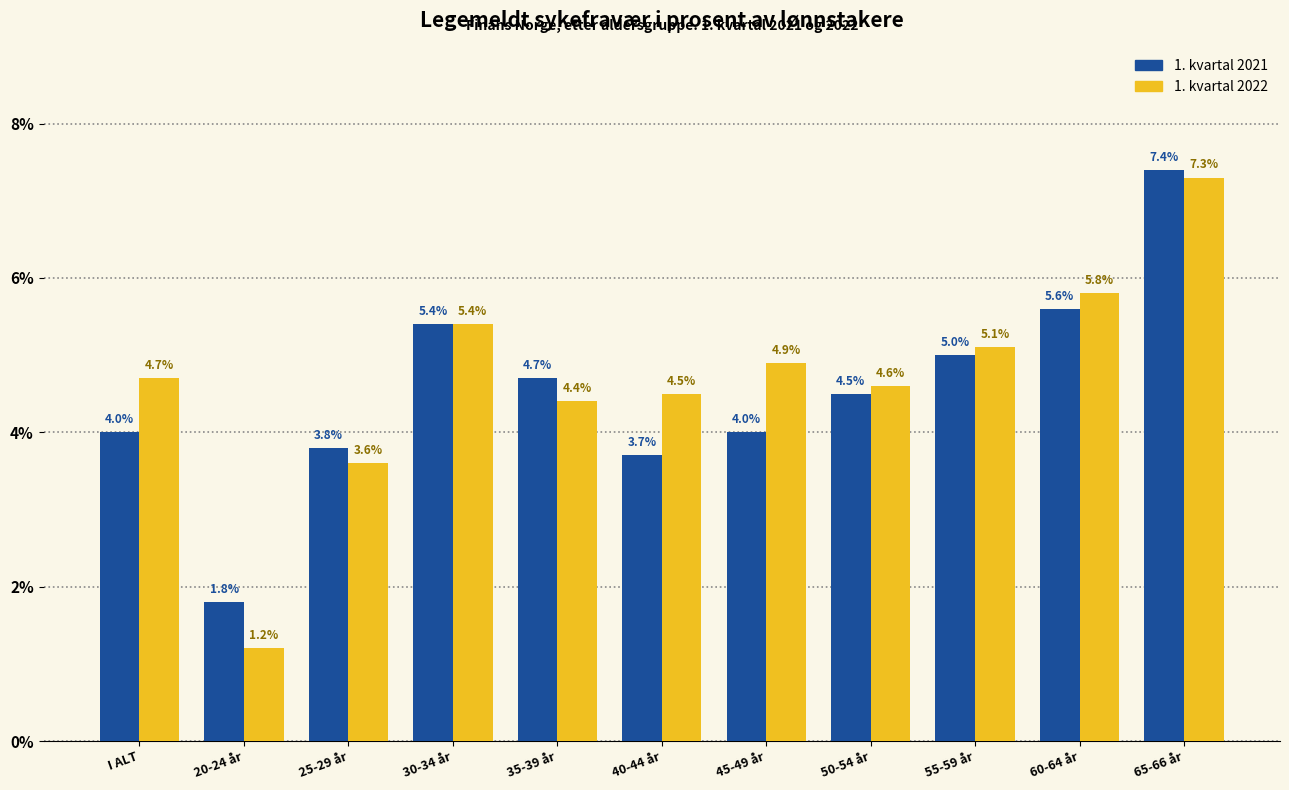

Where is 1. kvartal 2022 nearest to the value 4?

25-29 år